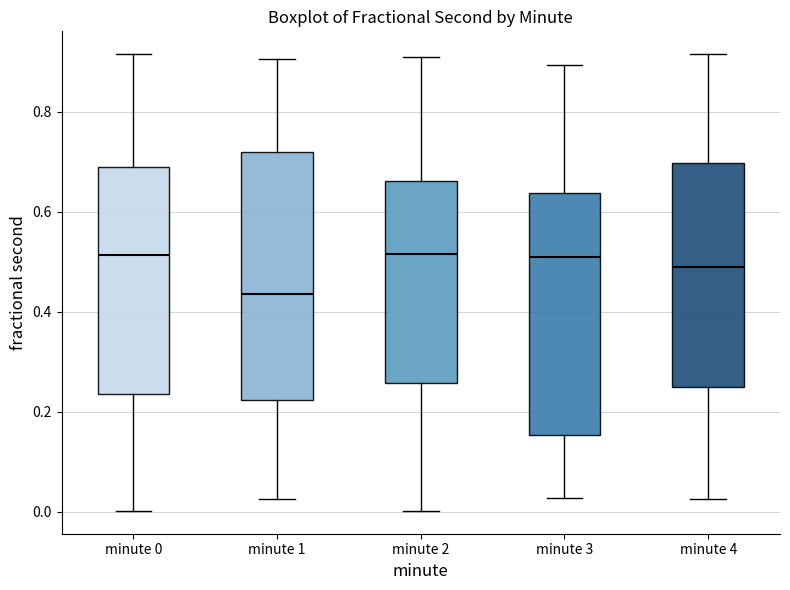

Reading left to right, transcribe this box plot: for each box, give where its median line is, the range the box spans, and where its two whiskers end, as read against the y-axis. The values are not printed on the chart, so give them approximately, as read against the axis.

minute 0: median 0.52, box 0.24 to 0.68, whiskers 0.00 to 0.92
minute 1: median 0.44, box 0.22 to 0.72, whiskers 0.02 to 0.90
minute 2: median 0.52, box 0.26 to 0.66, whiskers 0.00 to 0.90
minute 3: median 0.50, box 0.16 to 0.64, whiskers 0.02 to 0.90
minute 4: median 0.50, box 0.24 to 0.70, whiskers 0.02 to 0.92